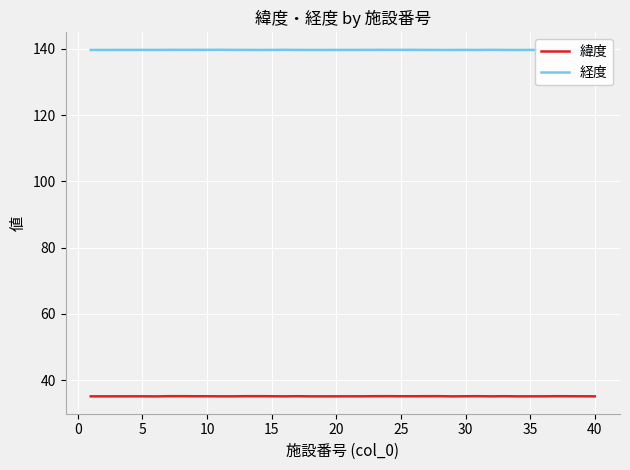

True or false: 緯度 and 経度 intersect in this chart.

False